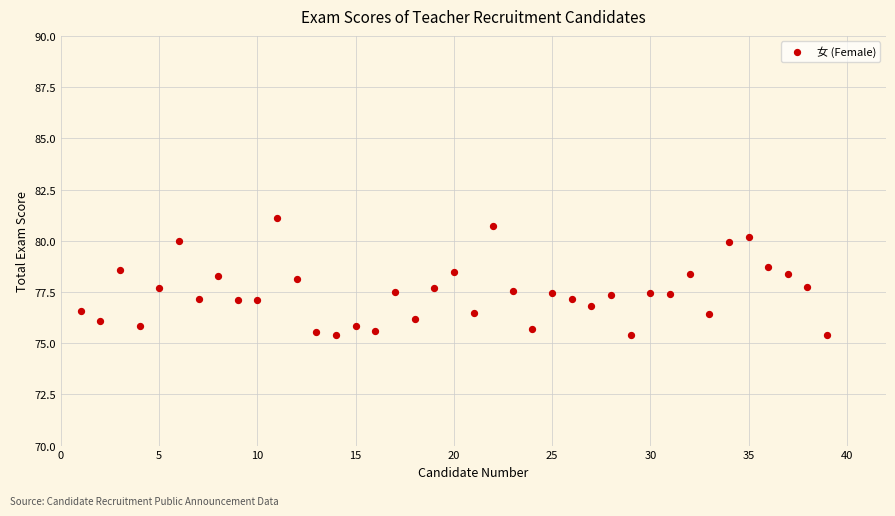

What is the range of Y values (max minus min)?

5.7